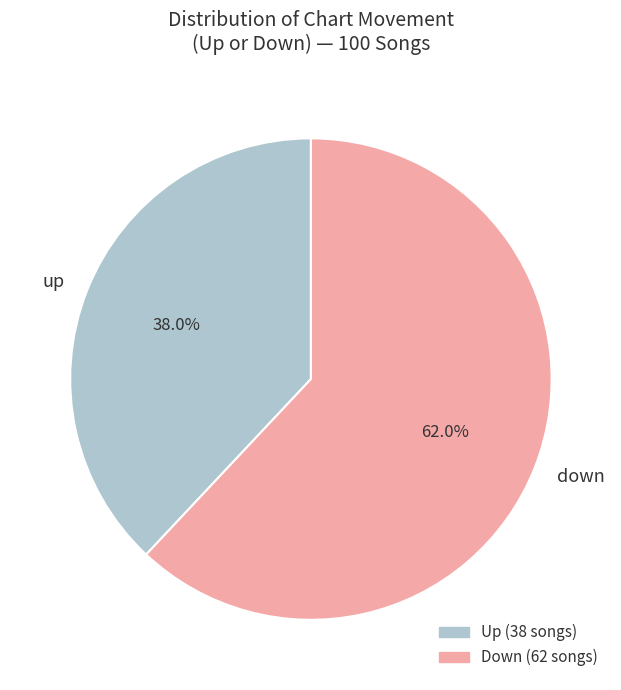

To the nearest percent, what portion does up represent?

38%